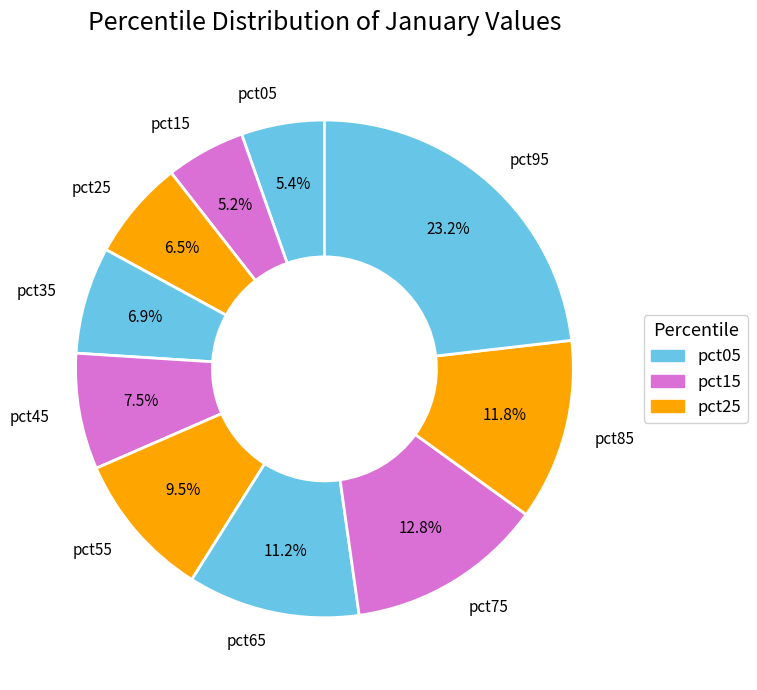

To the nearest percent, what is the difference between the pct85 and pct55 slice percentages?

2%